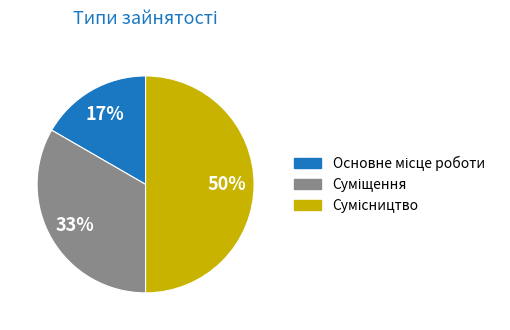

To the nearest percent, what is the difference between the largest and smallest slice percentages?

33%